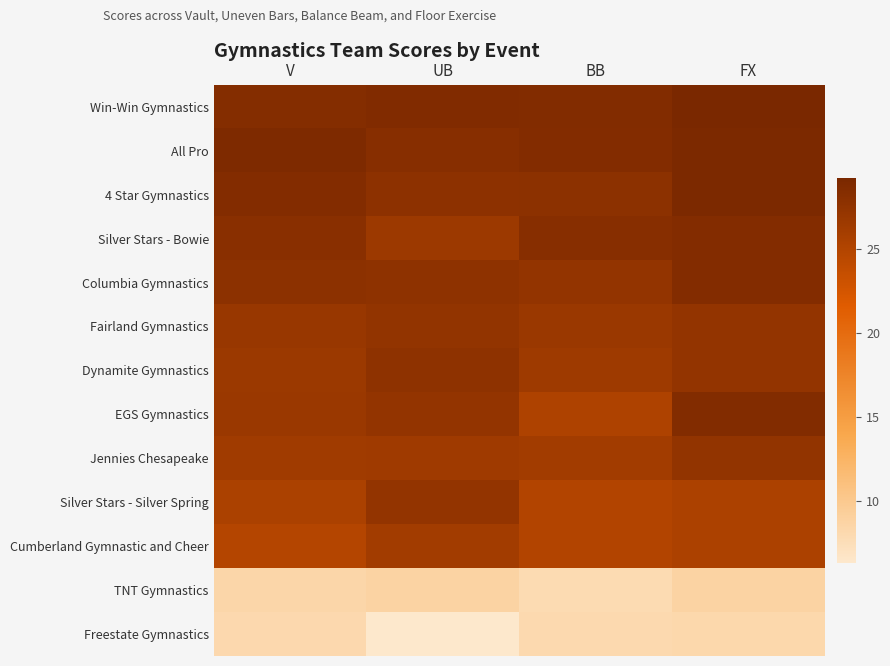

At how many categories does at least one series exceed 18?

4